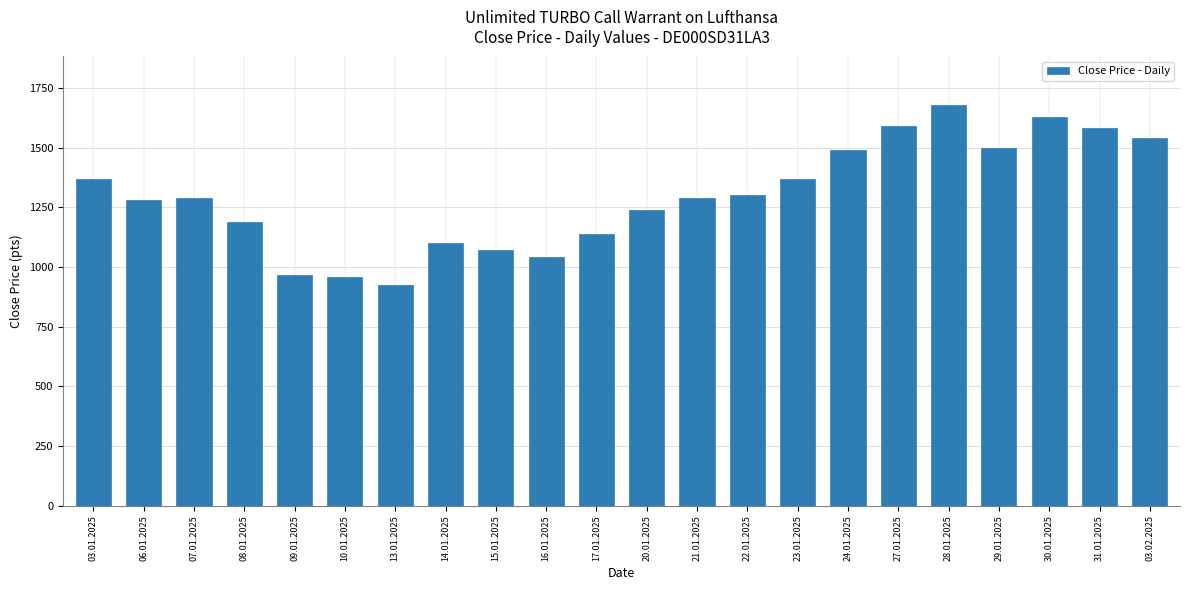

Reading left to right, extract all data points from this chart.

1370	1280	1290	1190	968	957	923	1100	1070	1040	1140	1240	1290	1300	1370	1490	1590	1680	1500	1630	1580	1540